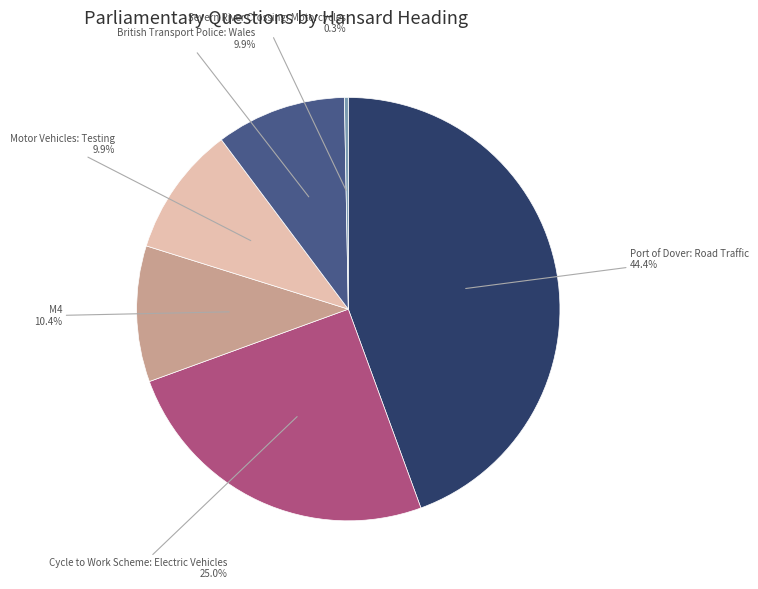

Is there any slice that represents more than half of the pie?

No